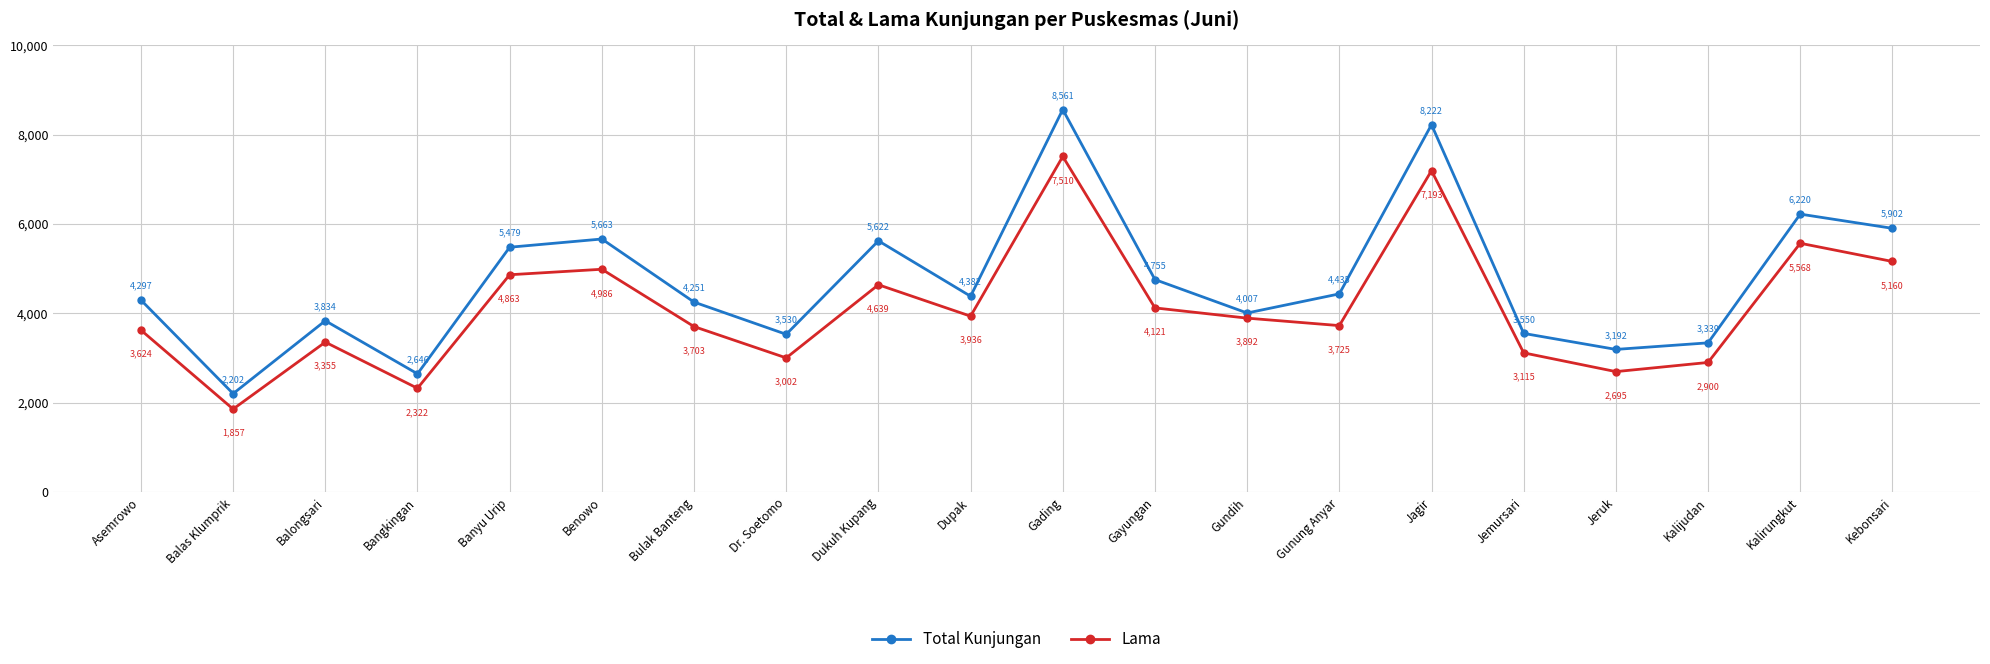

Rank the series at Gading from lowest to highest value.

Lama, Total Kunjungan